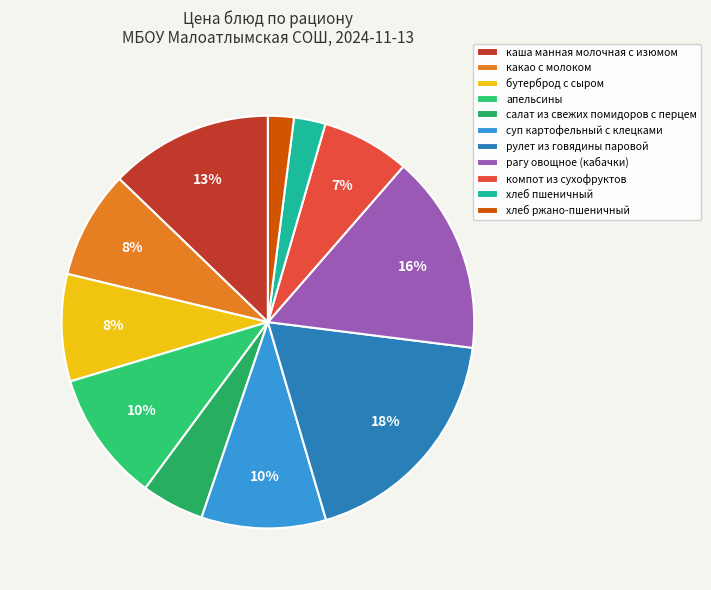

What is the total percentage of каша манная молочная с изюмом and рагу овощное (кабачки)?

28.4%